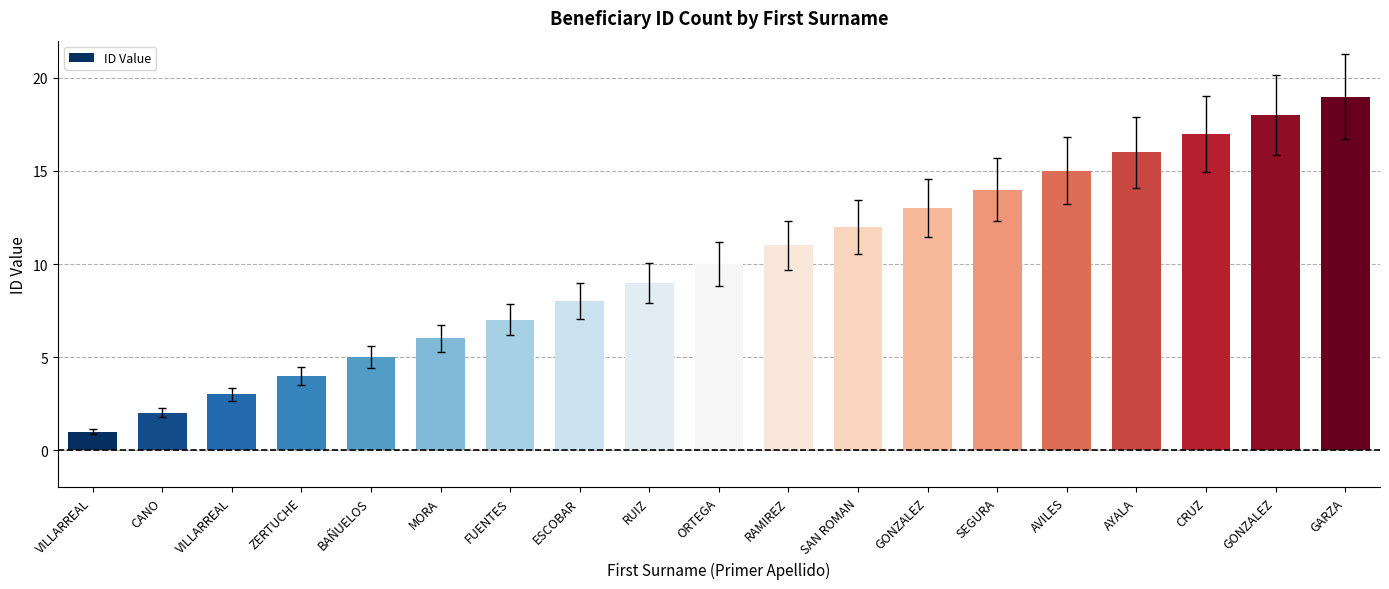

What is the difference between the values at SEGURA and ORTEGA?

4